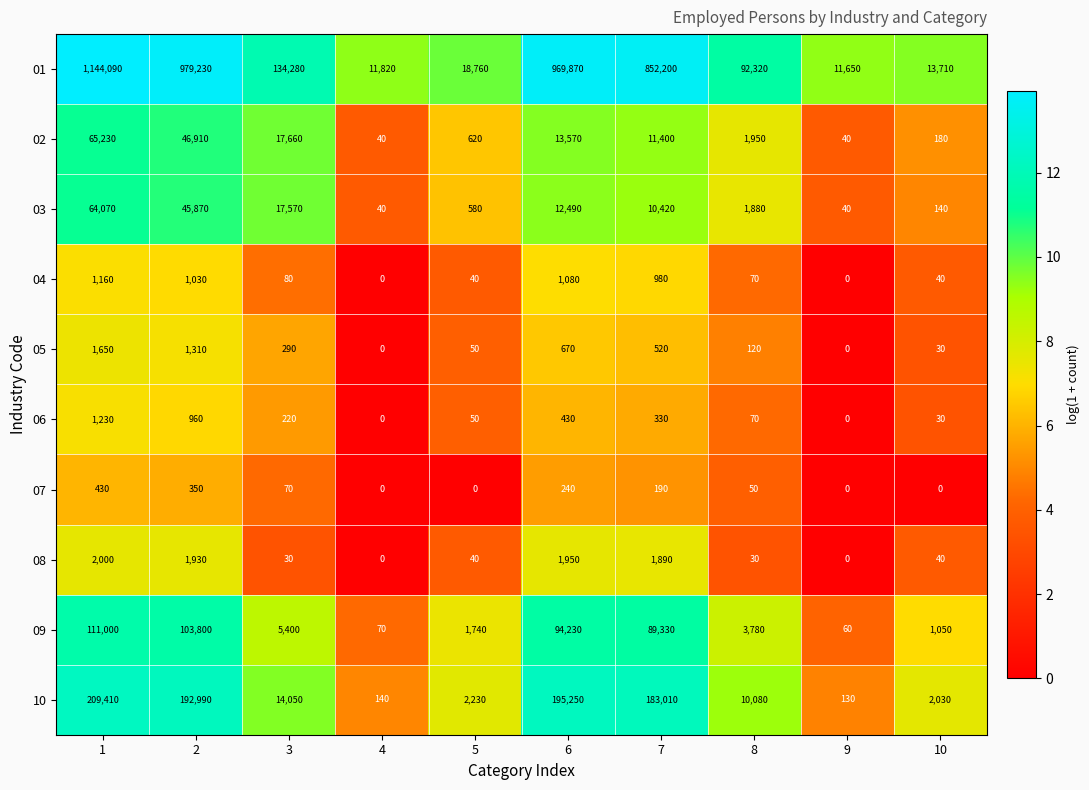

Is the value of 02 at 4 greater than the value of 06 at 8?

No